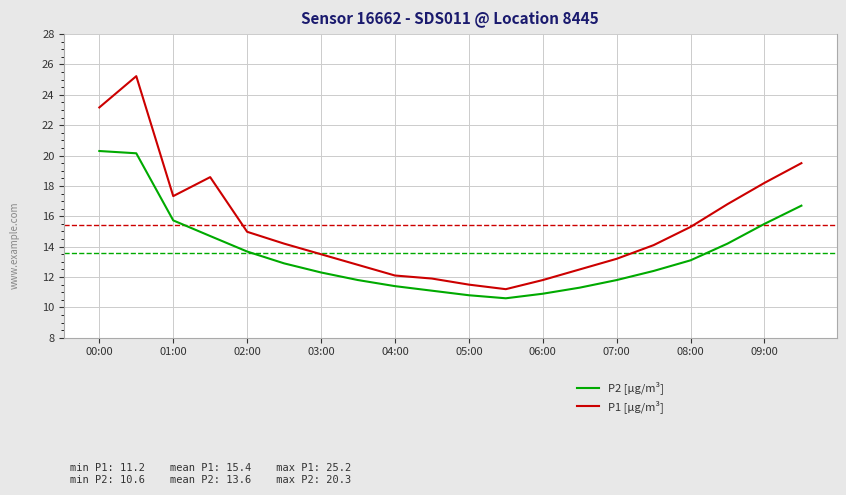

Which series has the largest total across all categories?

P1 [µg/m³]